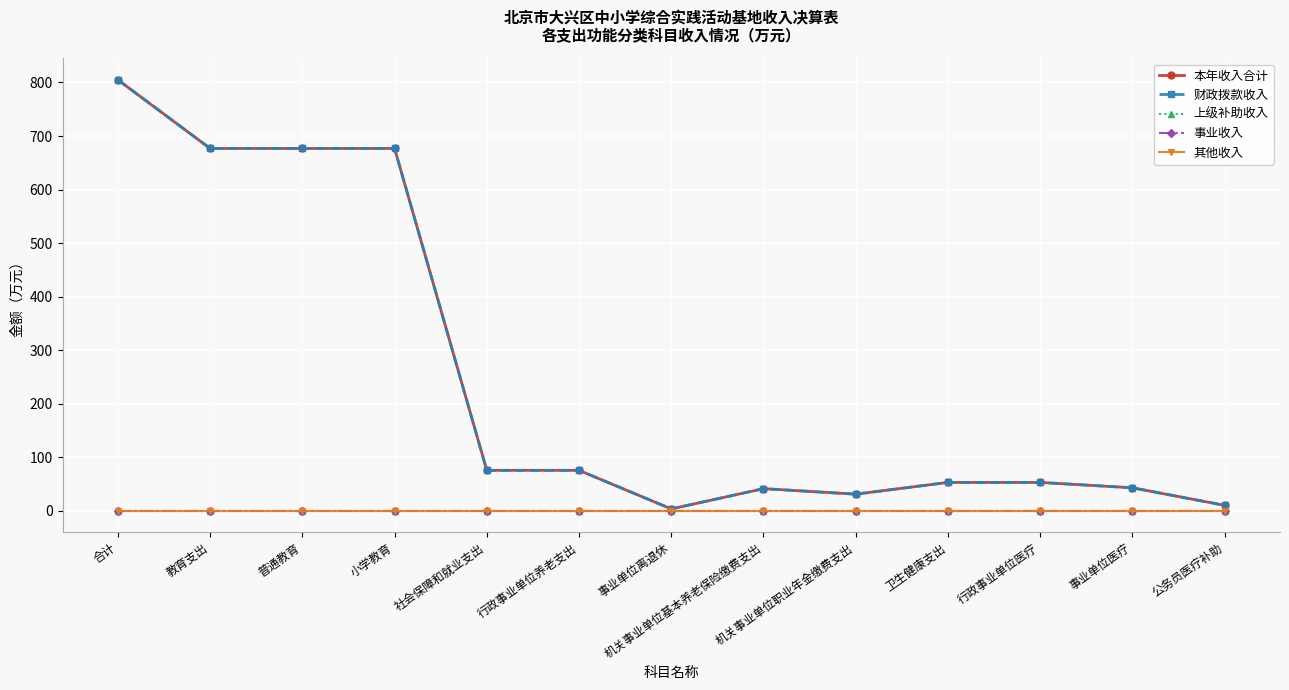

Between 普通教育 and 行政事业单位医疗, which is larger?

普通教育